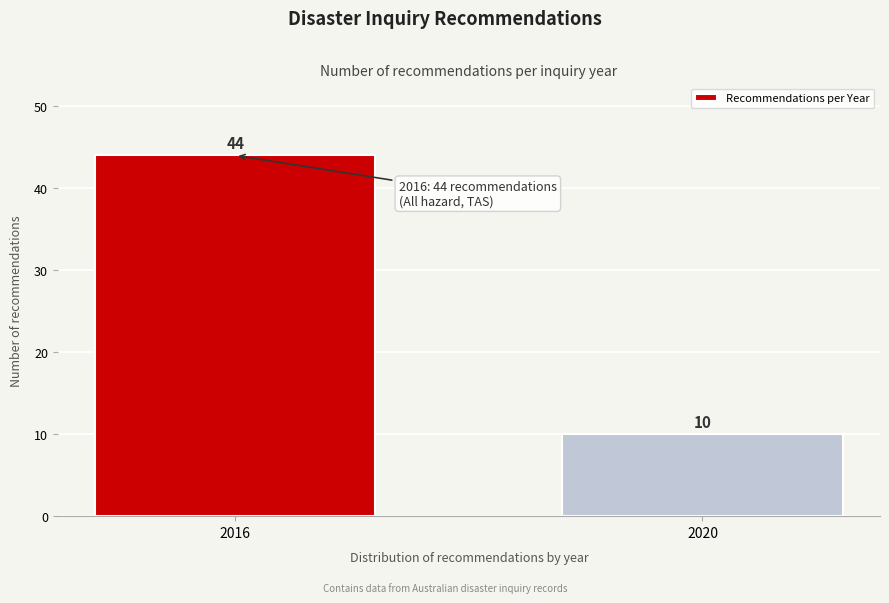

Reading left to right, what are all the values shown in this chart?

44	10